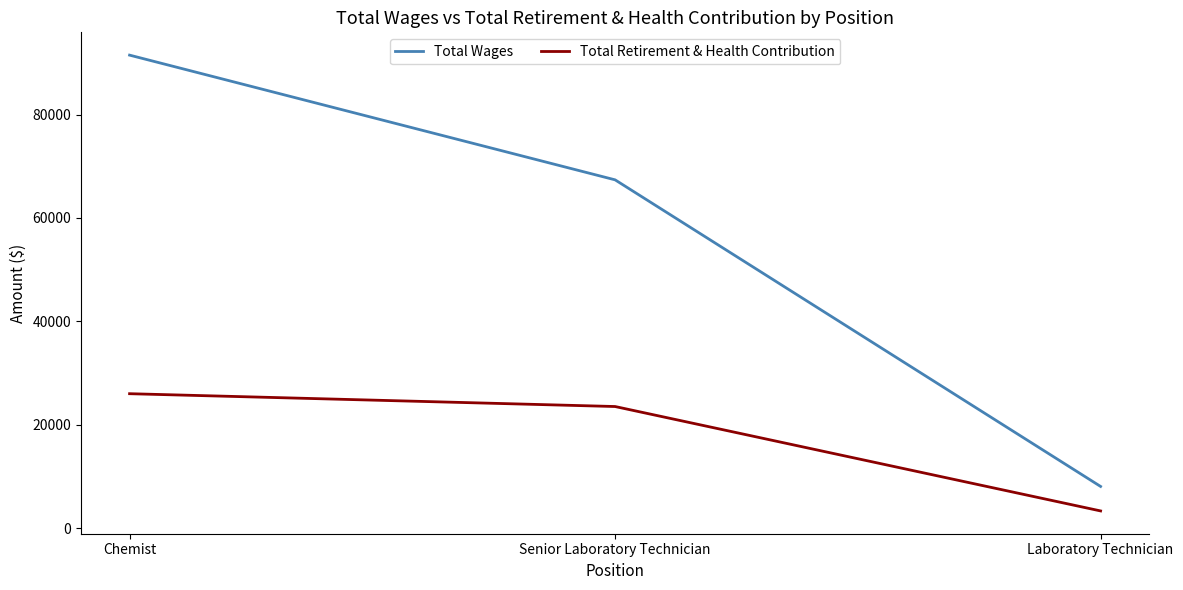

At which category does the chart reach its minimum across all series?

Laboratory Technician